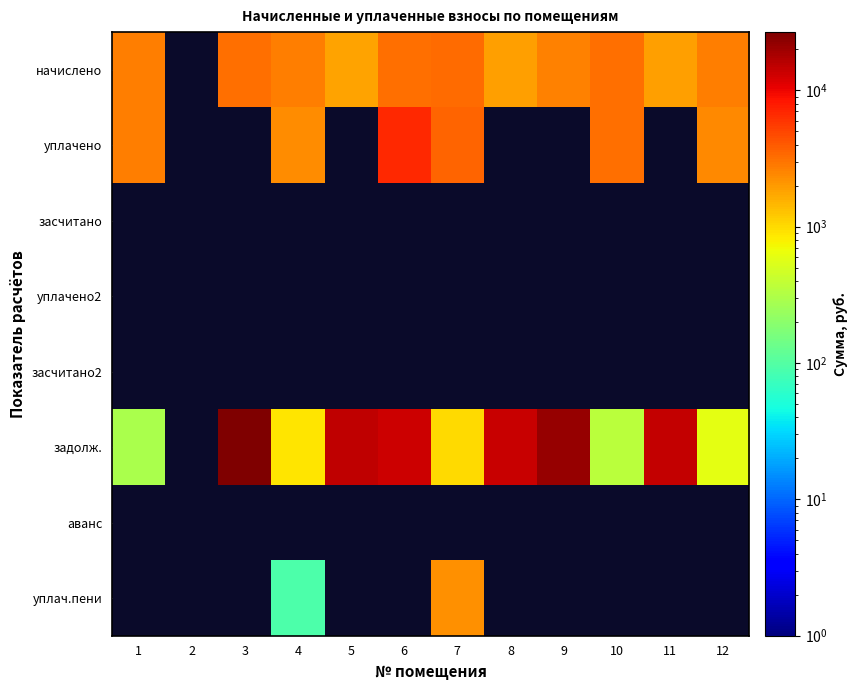

Between 6 and 3, which is larger?

6